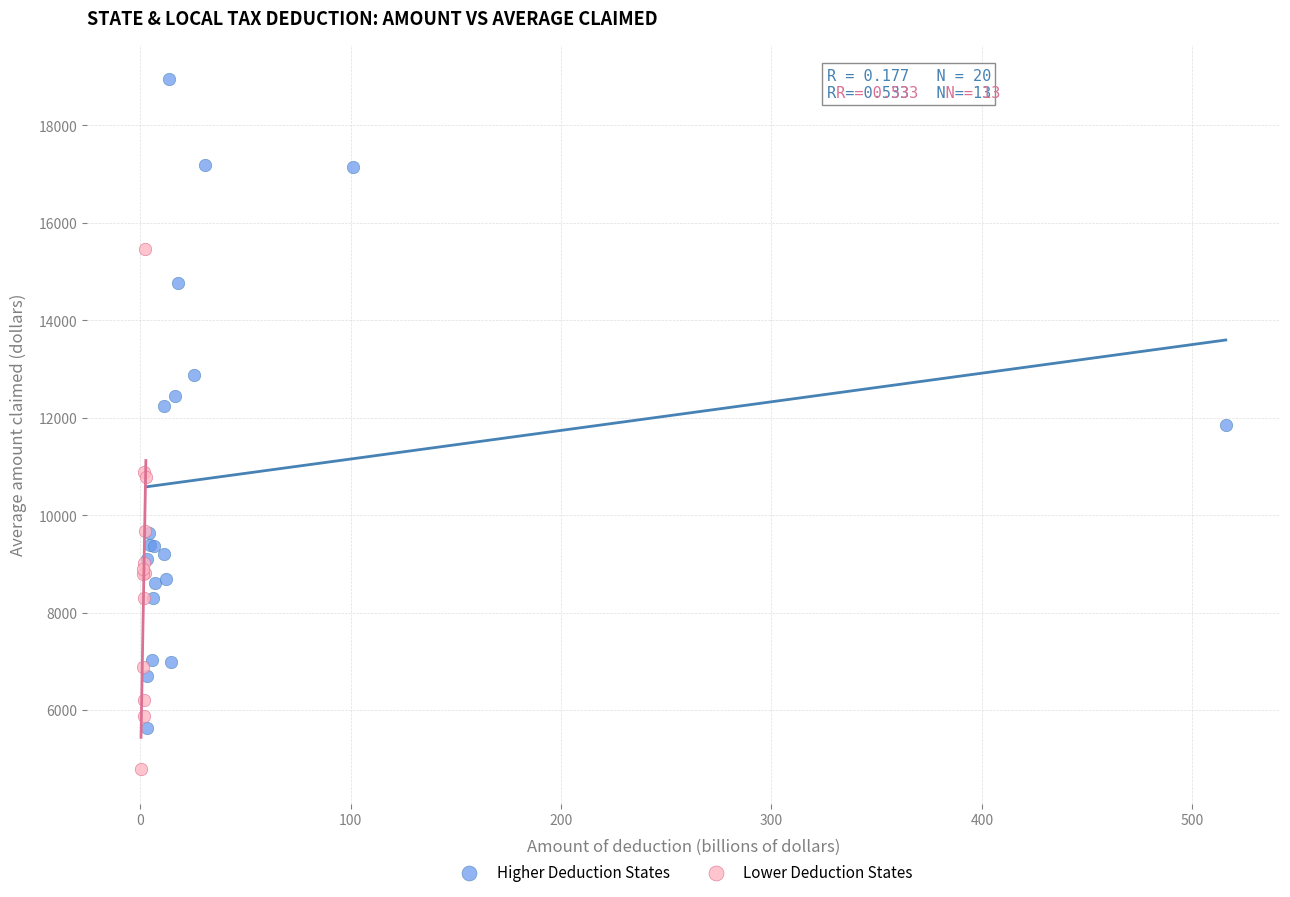

Which series reaches the maximum Y coordinate?

Higher Deduction States